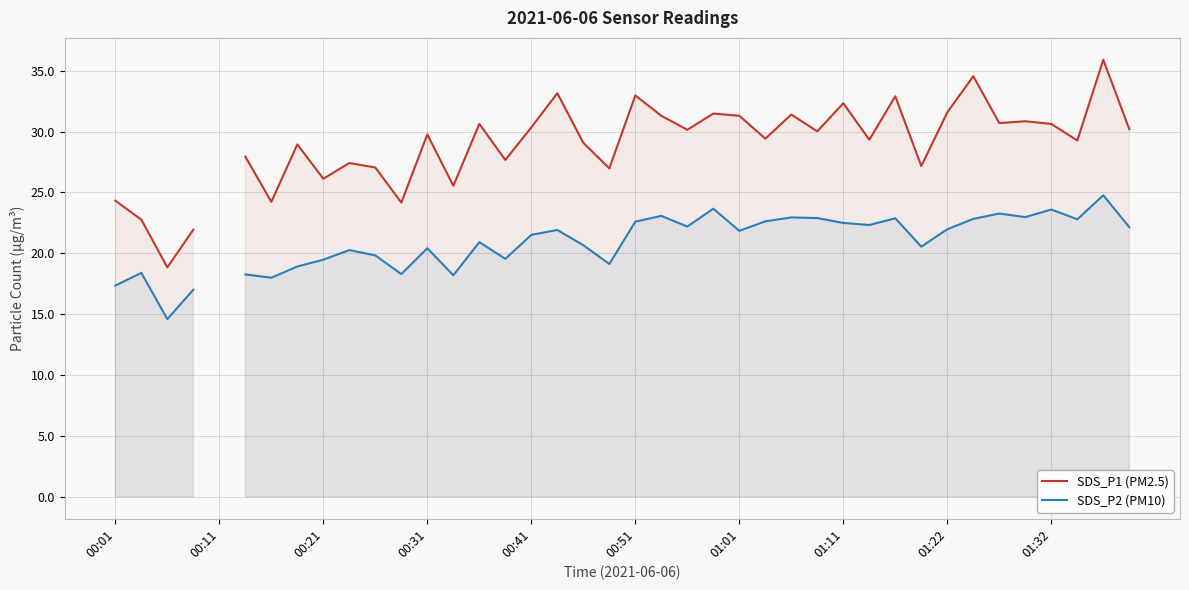

True or false: SDS_P2 (PM10) and SDS_P1 (PM2.5) cross at least once.

False